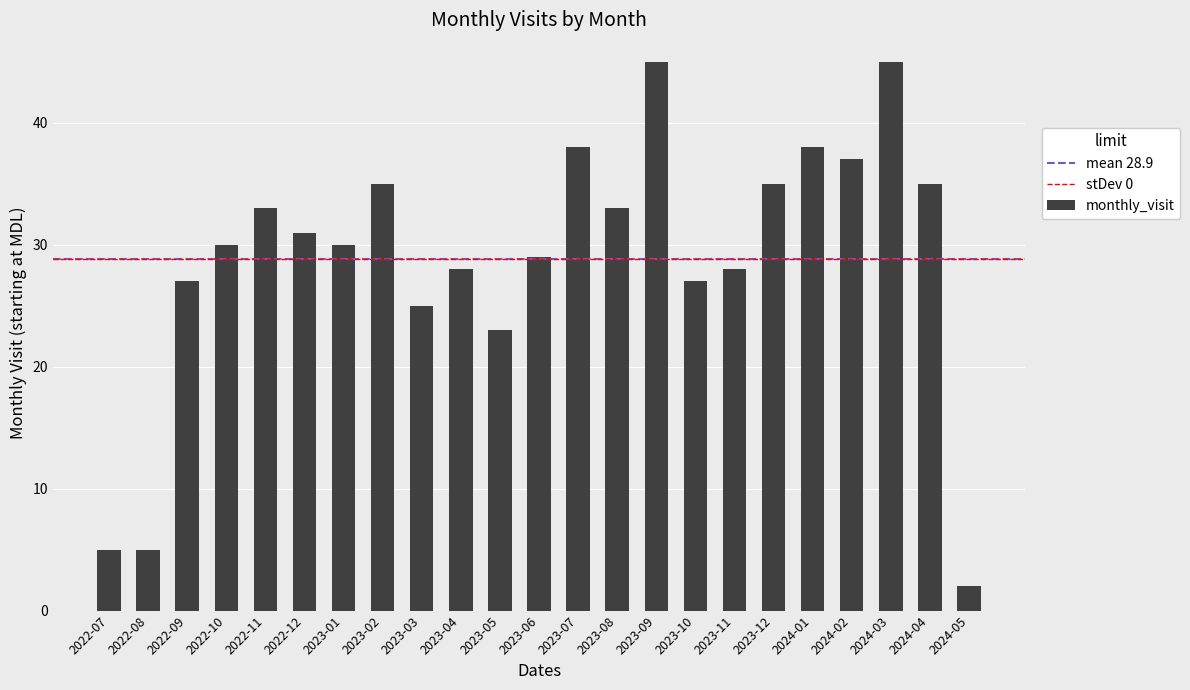

True or false: the data shows 73 at 2023-09.

False